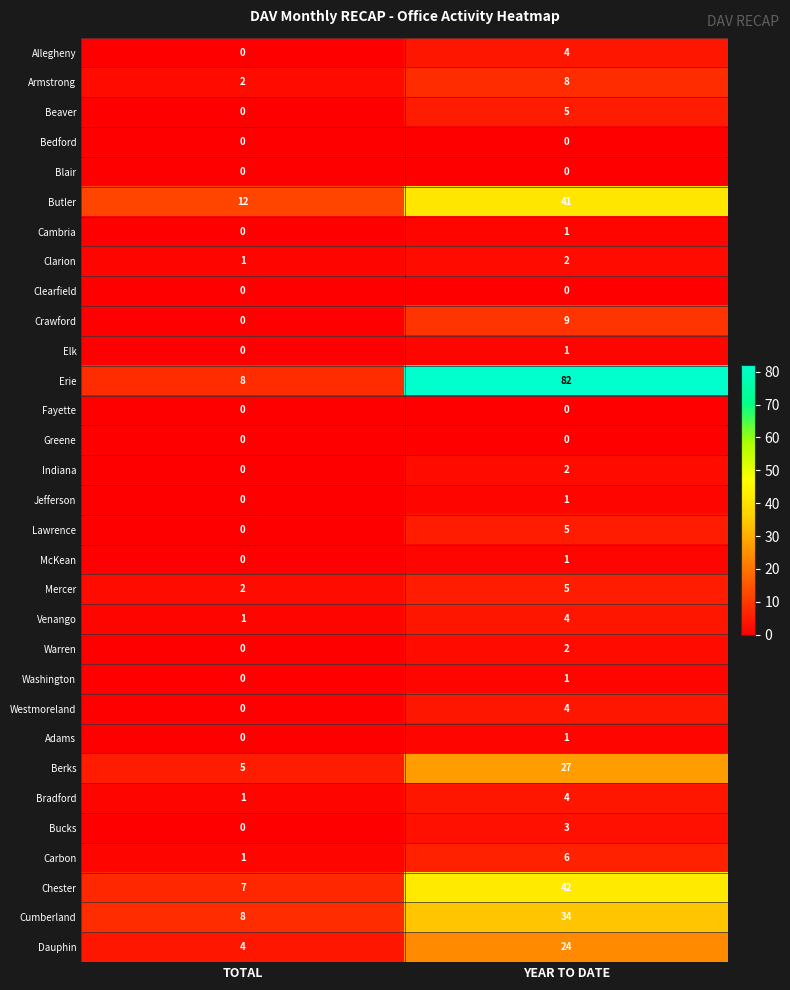

Is the value of Carbon at TOTAL greater than the value of Erie at YEAR TO DATE?

No